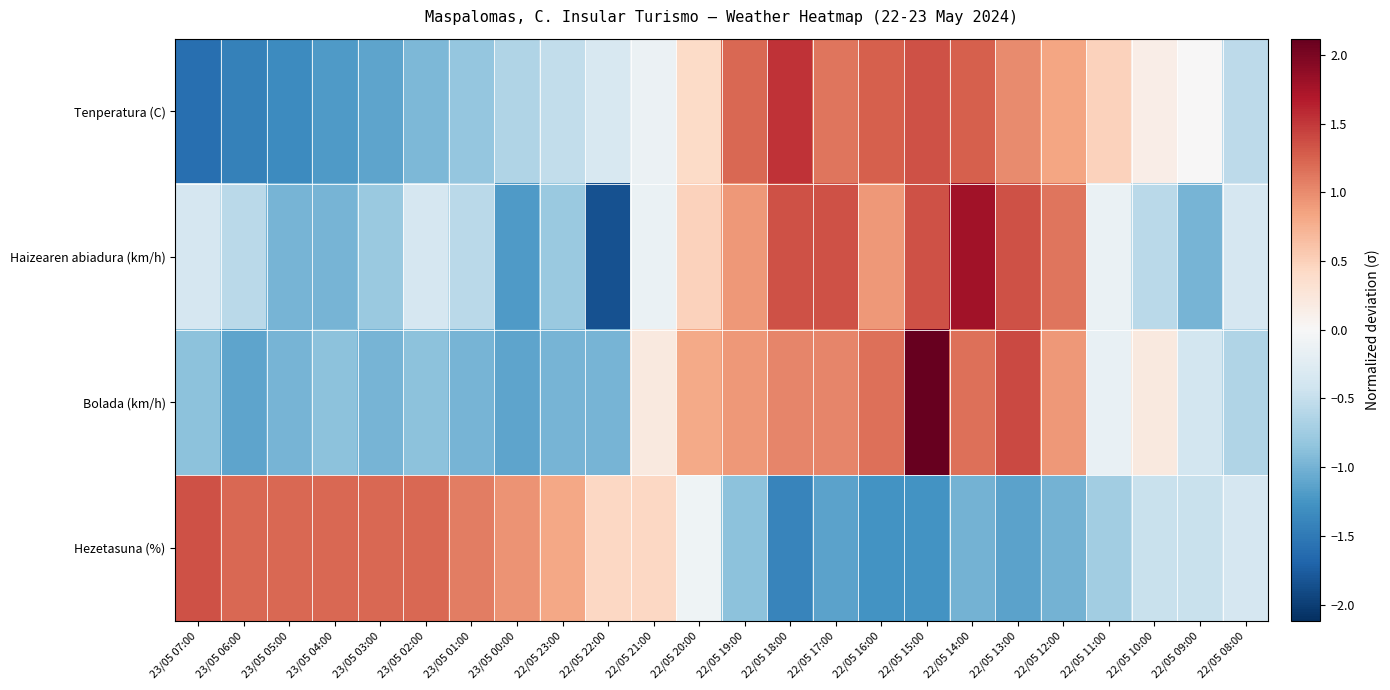

Rank the series by their maximum value, from highest to lowest.

Bolada (km/h), Haizearen abiadura (km/h), Tenperatura (C), Hezetasuna (%)